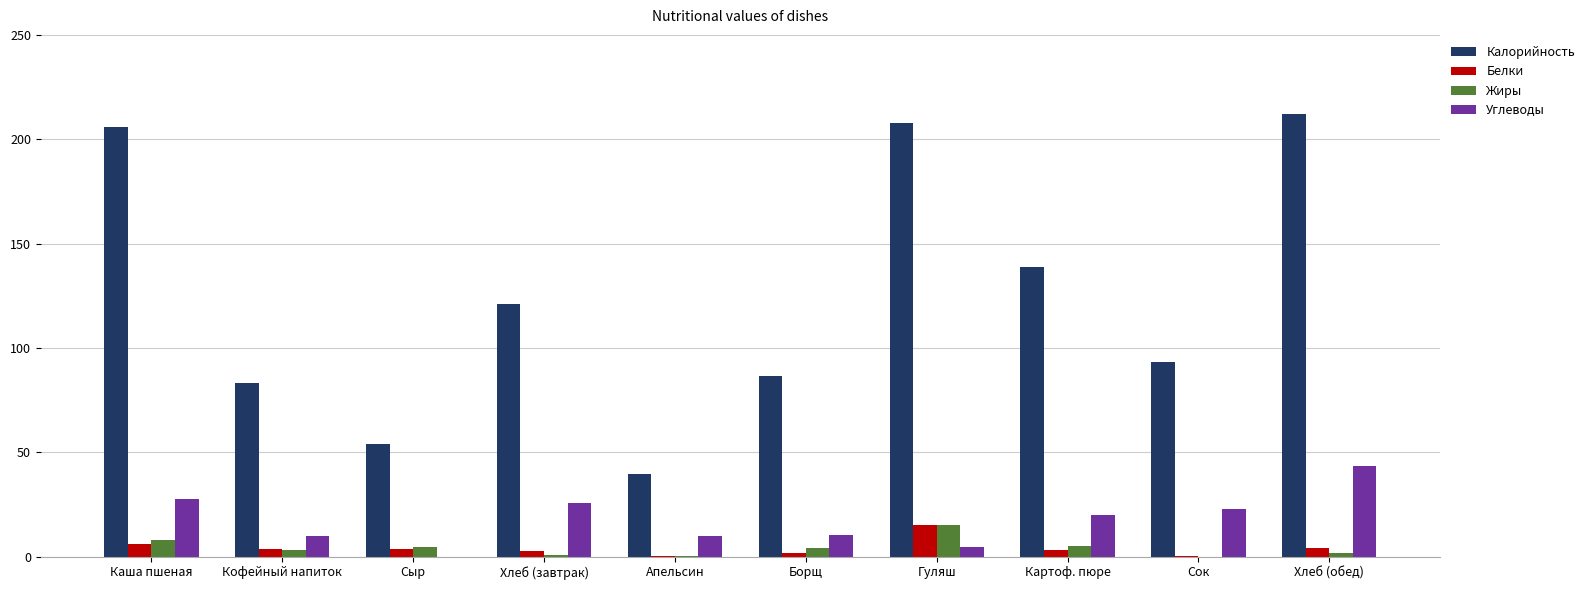

What is the total value across all series at Каша пшеная?

247.6